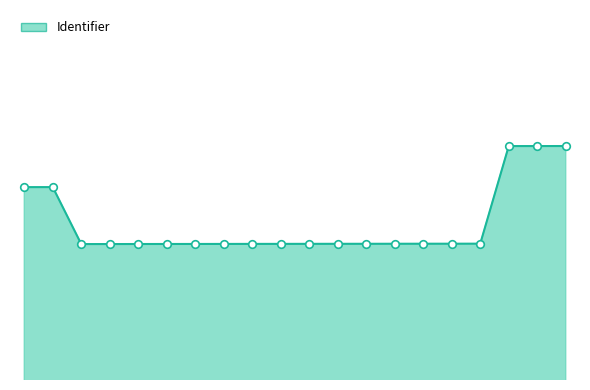

Is this an area chart (filled region under the line)?

Yes